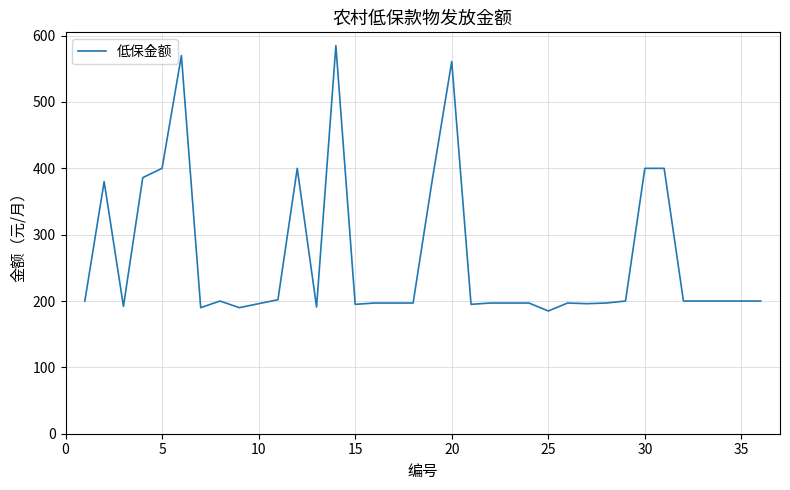

Does the chart have visible grid lines?

Yes